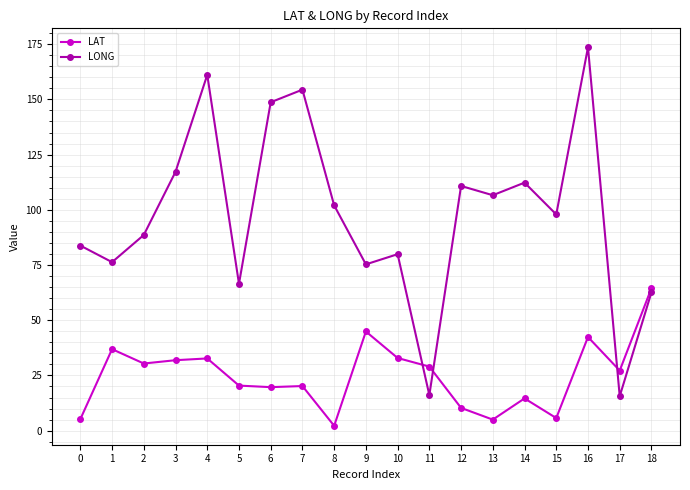

Where is the first local maximum for LAT?

1